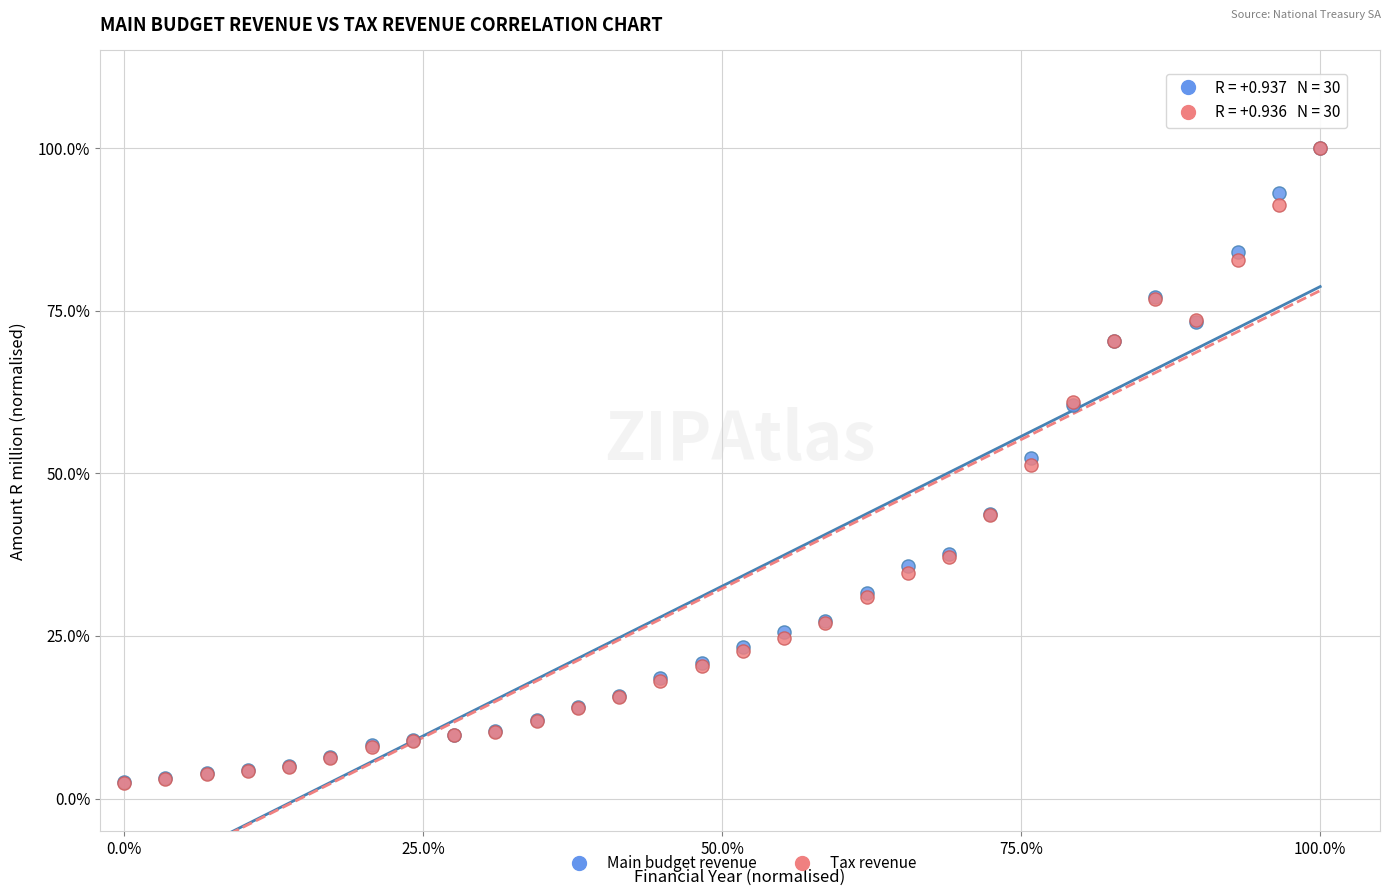

What are all the series names shown in the legend?

Main budget revenue, Tax revenue